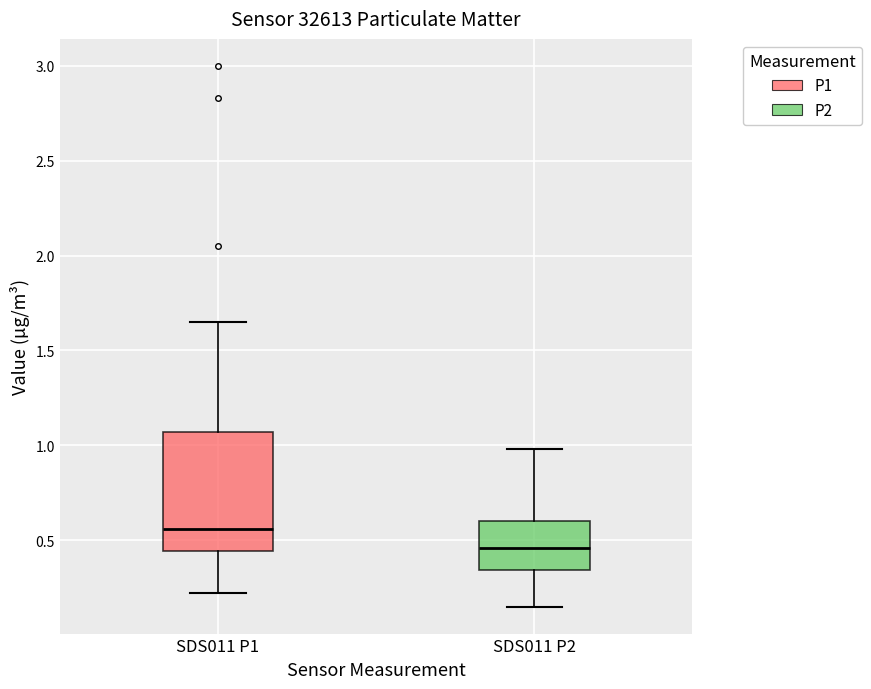

Where is the upper edge of the box for SDS011 P1 on the y-axis? The values are not printed on the chart, so give them approximately, as read against the axis.

1.05